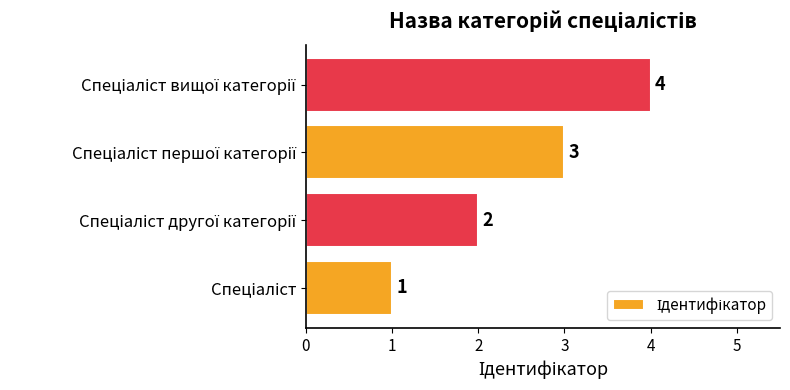

Count the values in the range 2 to 4.

3